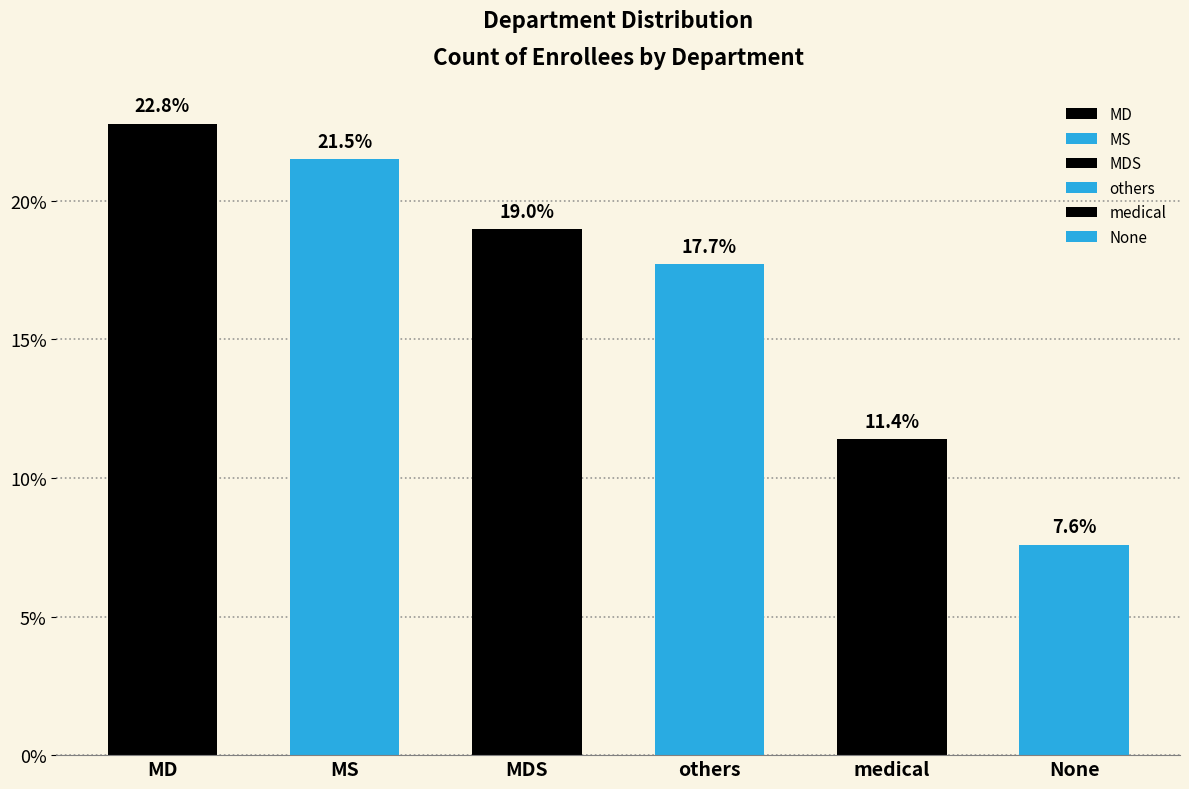

At which label does the data first exceed 15?

MD